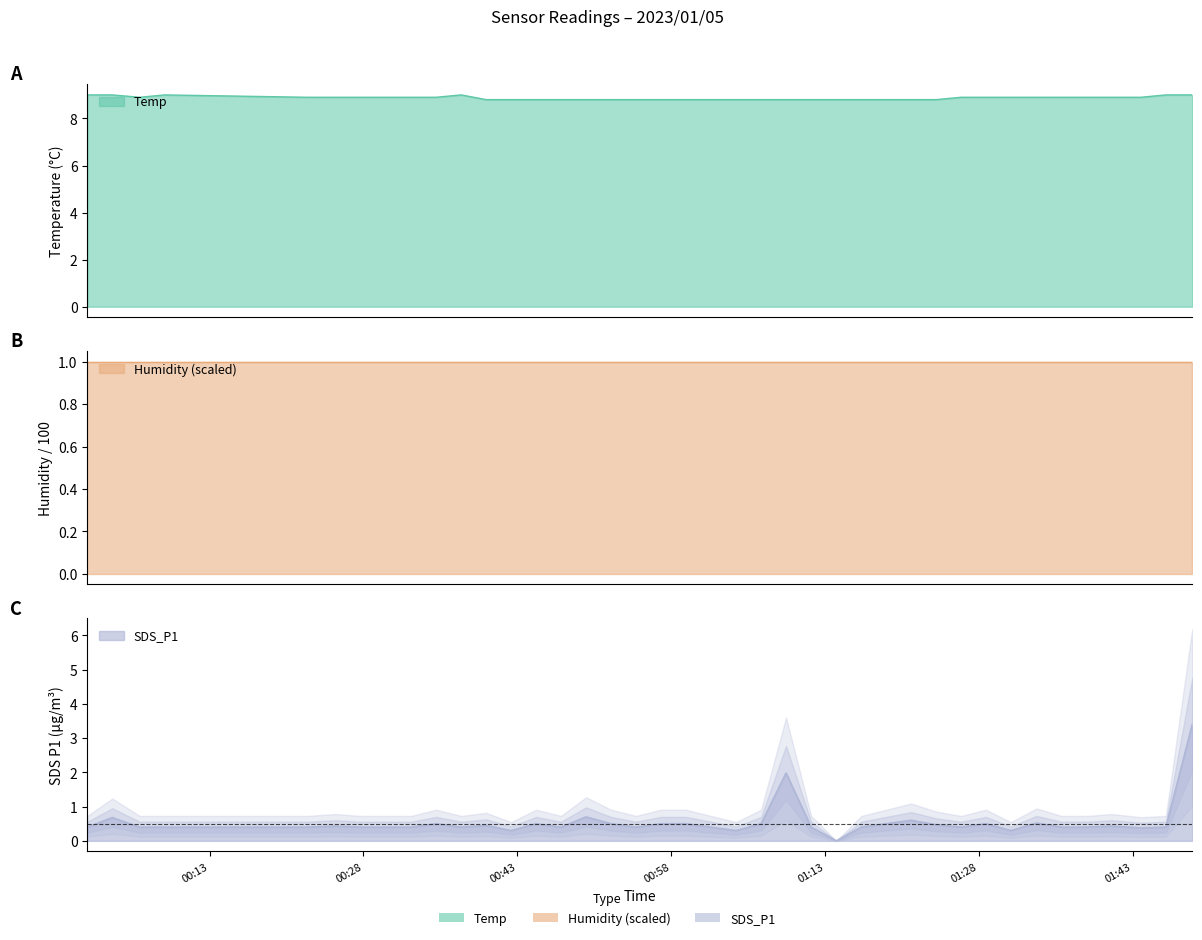

True or false: Temp and SDS_P1 intersect in this chart.

False